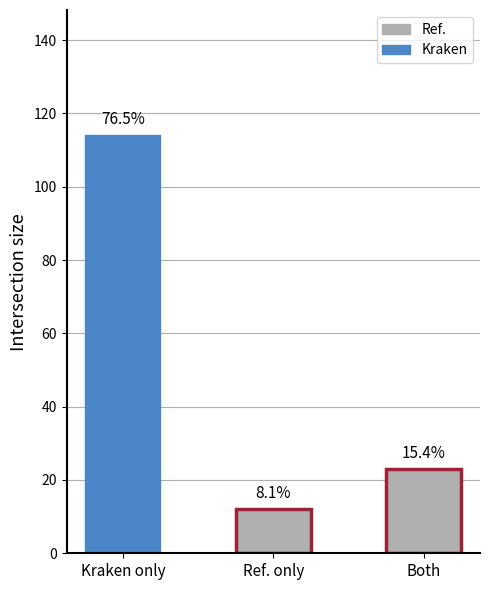

Are the bars grouped side by side (vs. stacked)?

No